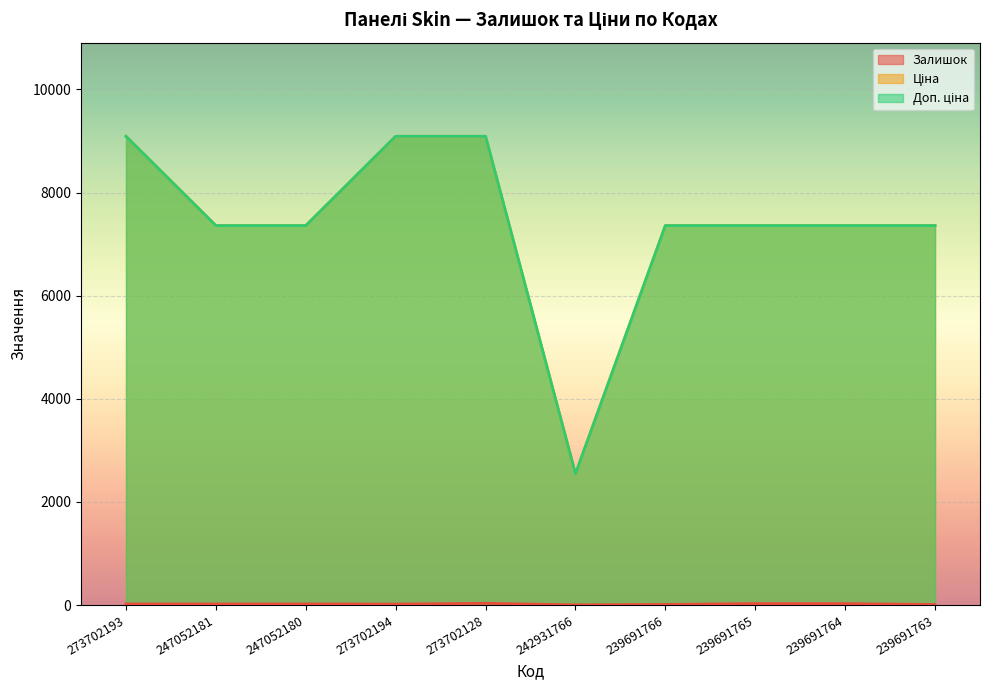

The value of Ціна at 239691765 is 7360.2. True or false?

True